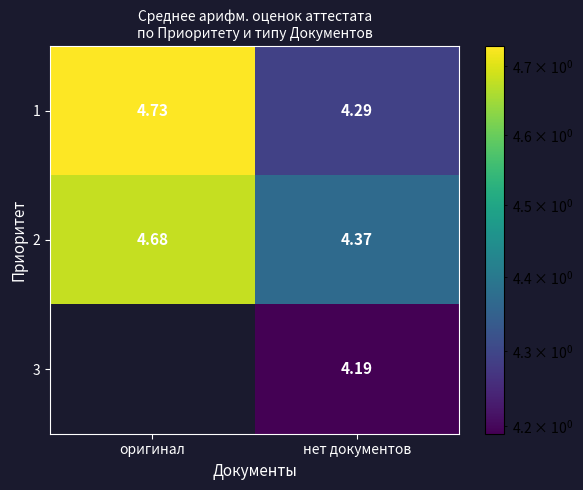

Which series has the largest range (max minus min)?

1